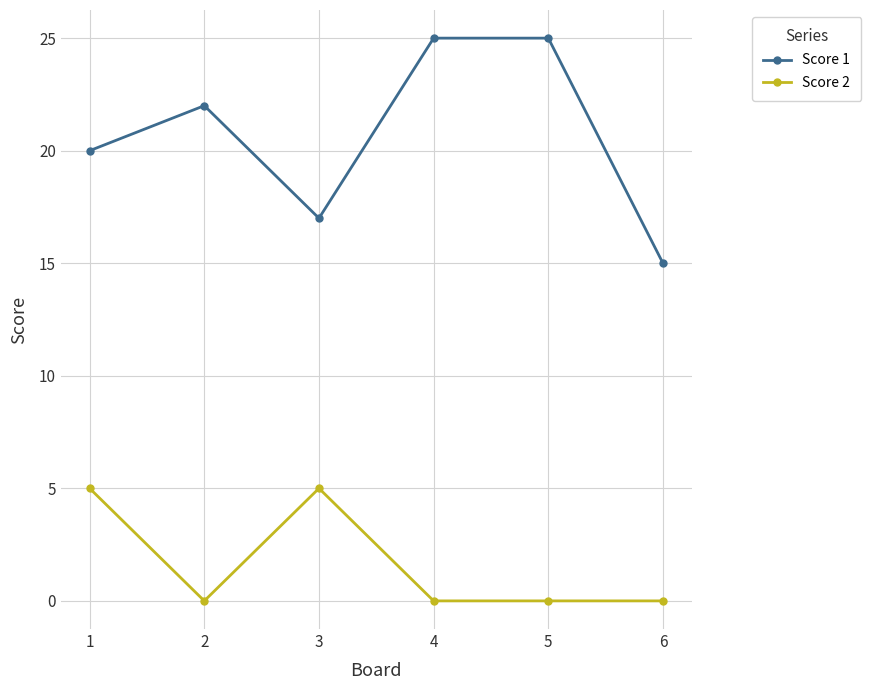

Reading left to right, transcribe all the data shown in this chart.

Score 1: 20	22	17	25	25	15
Score 2: 5	0	5	0	0	0